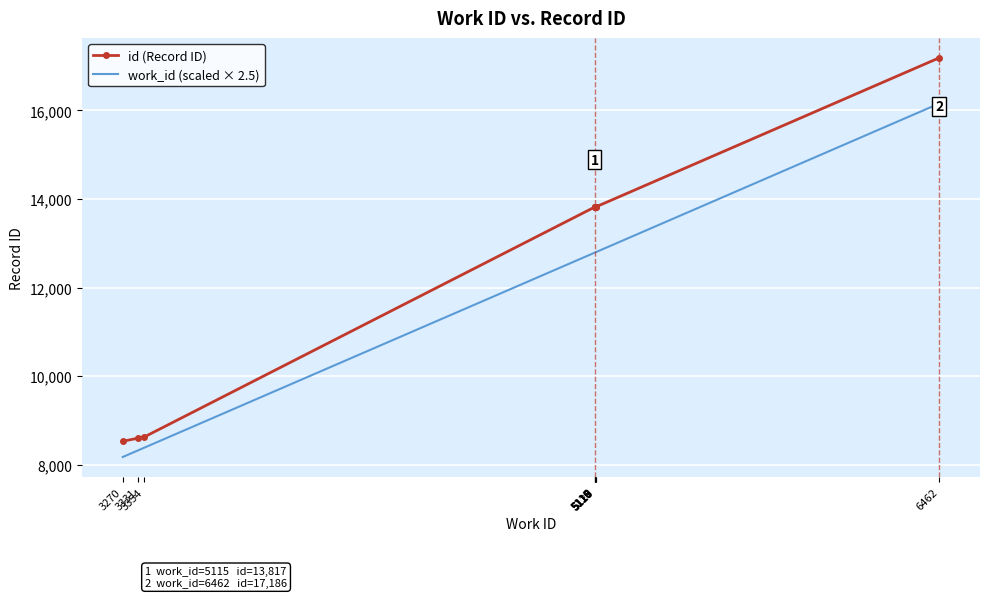

What are all the series names shown in the legend?

id (Record ID), work_id (scaled × 2.5)